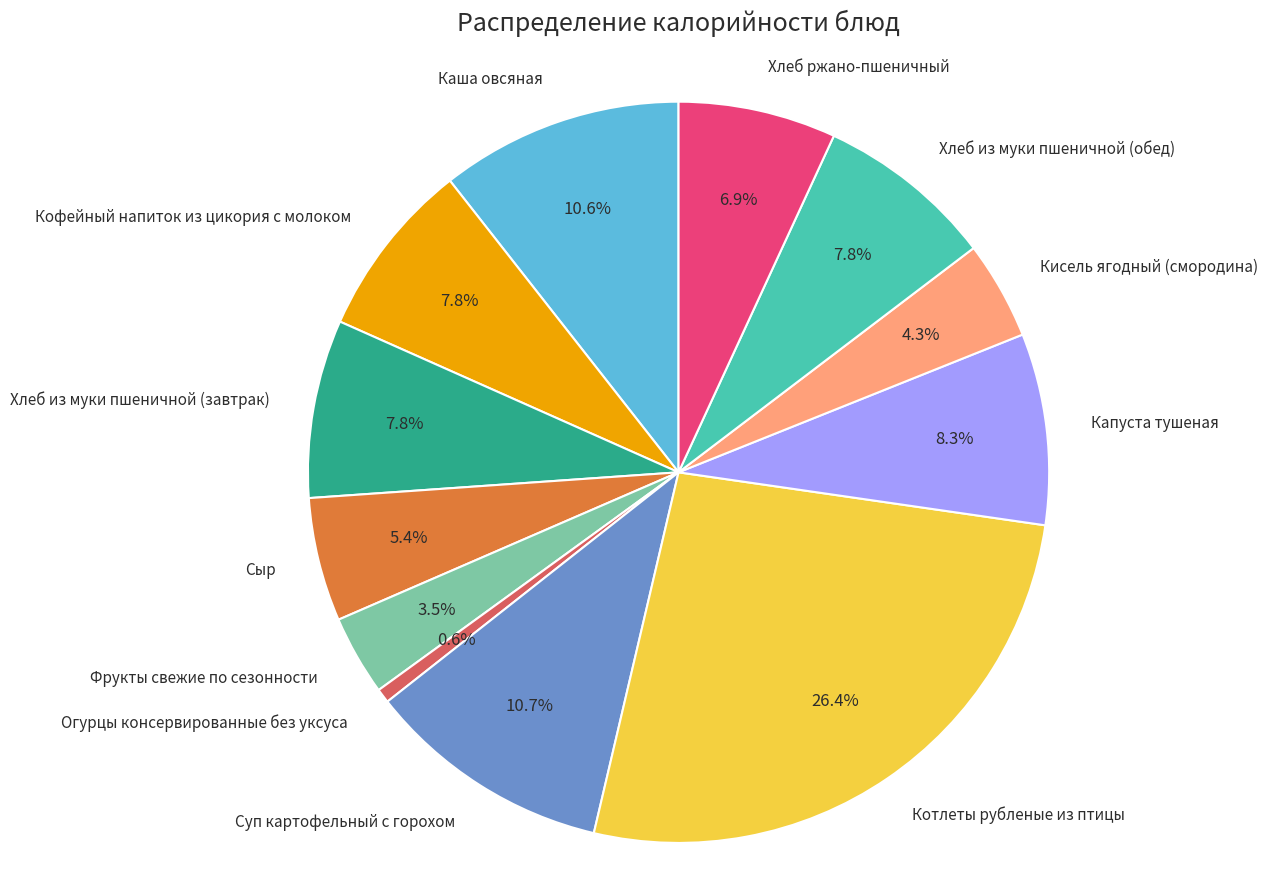

Approximately how many times larger is the value at Кисель ягодный (смородина) compared to Сыр?

0.8